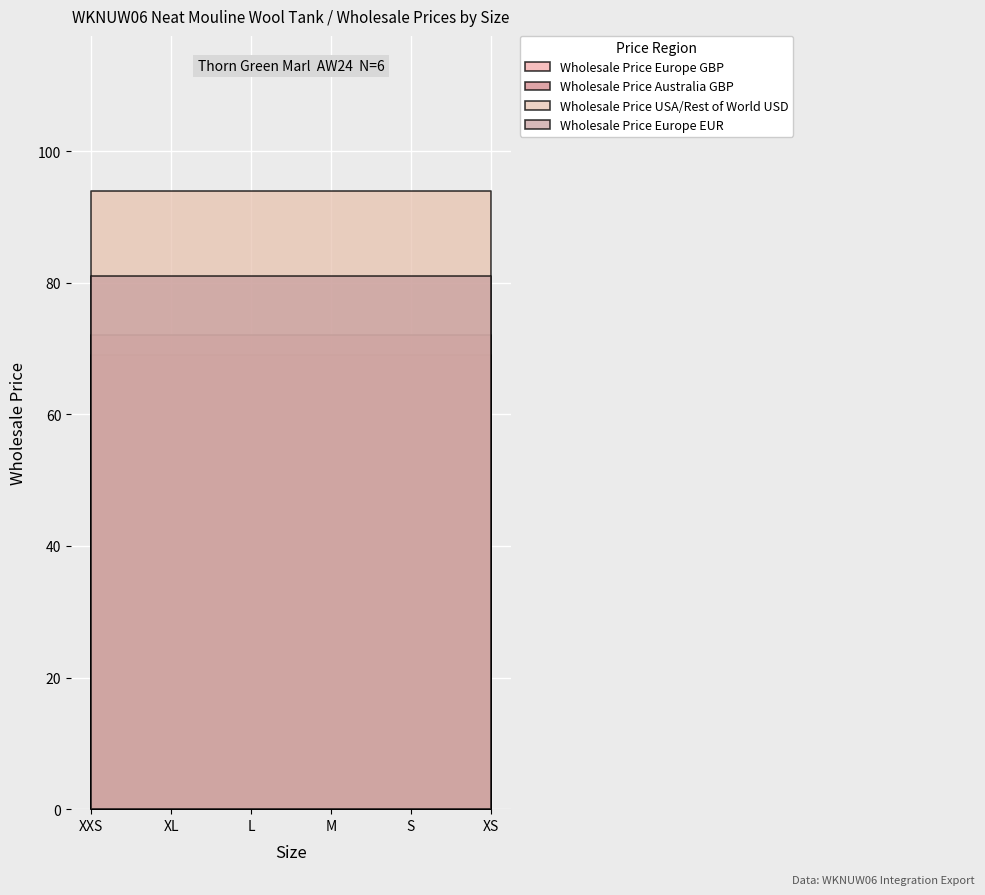

What is the maximum value shown in the chart?

94